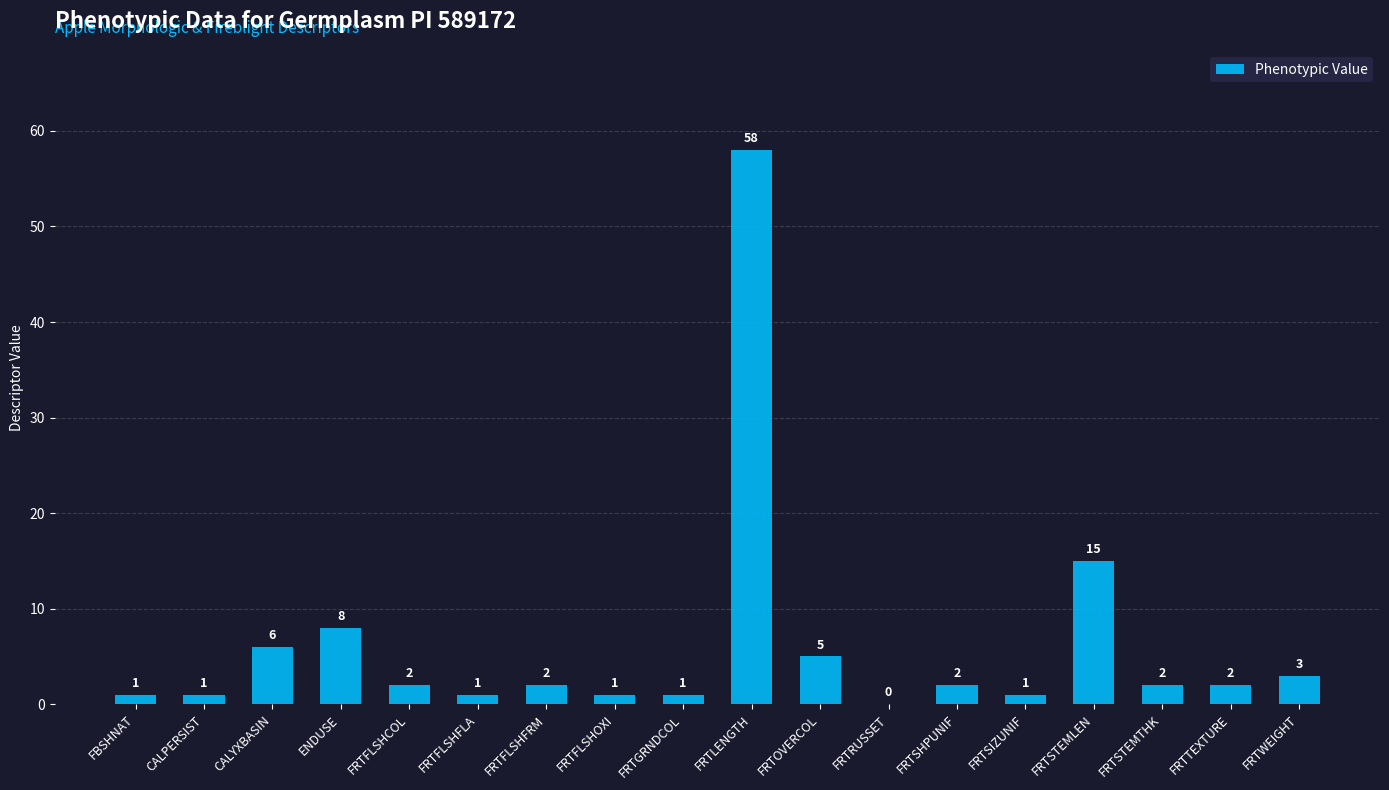

What is the greatest value displayed?

58